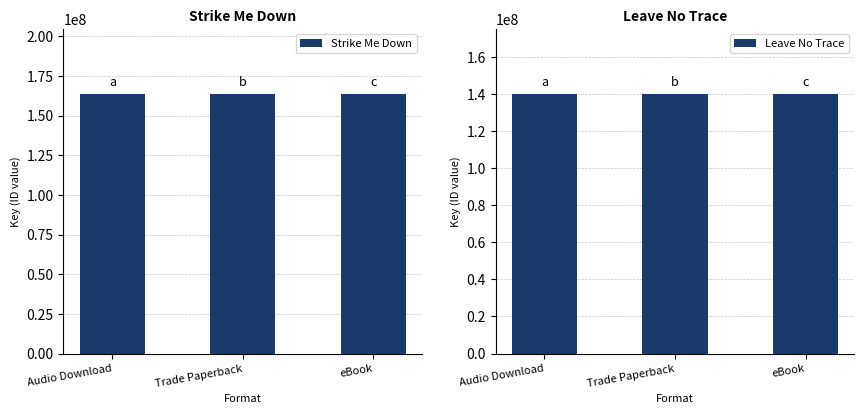

Rank the series at Audio Download from highest to lowest value.

Strike Me Down, Leave No Trace